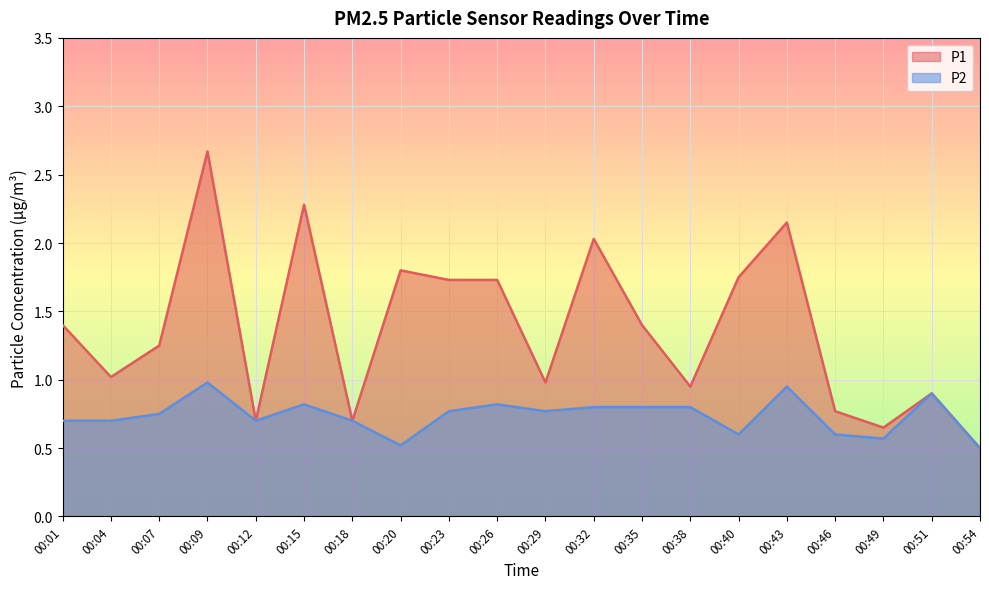

Between 00:12 and 00:18, which series saw the biggest shift?

P1